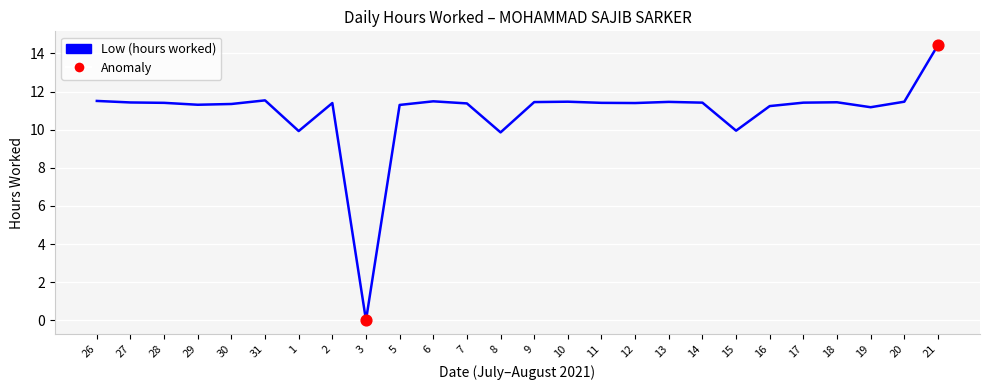

What is the change in value from 26 to 7?

-0.1